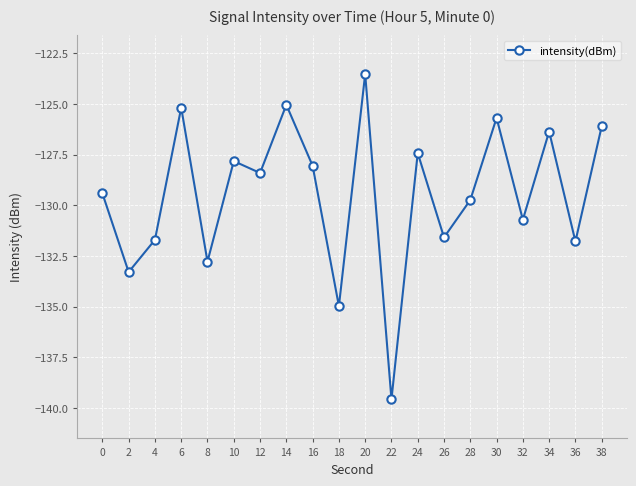

At which category does the data reach its first local peak?

6